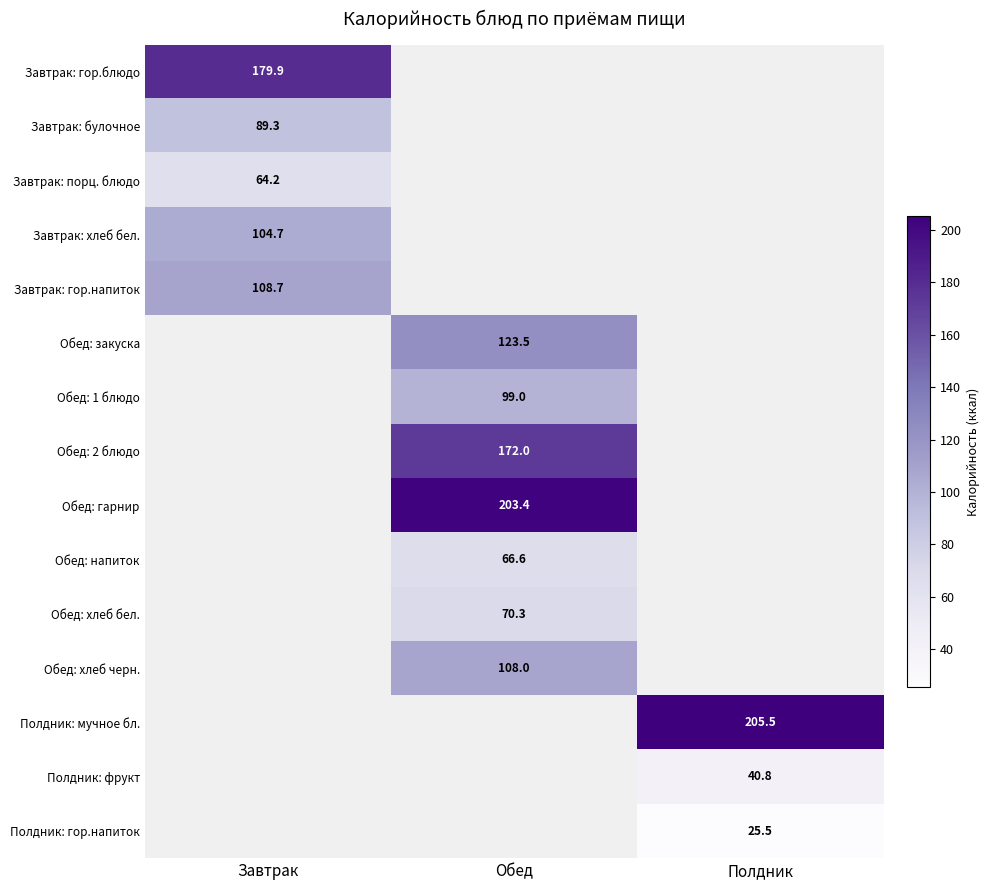

What is the maximum value for Завтрак: булочное?

89.3